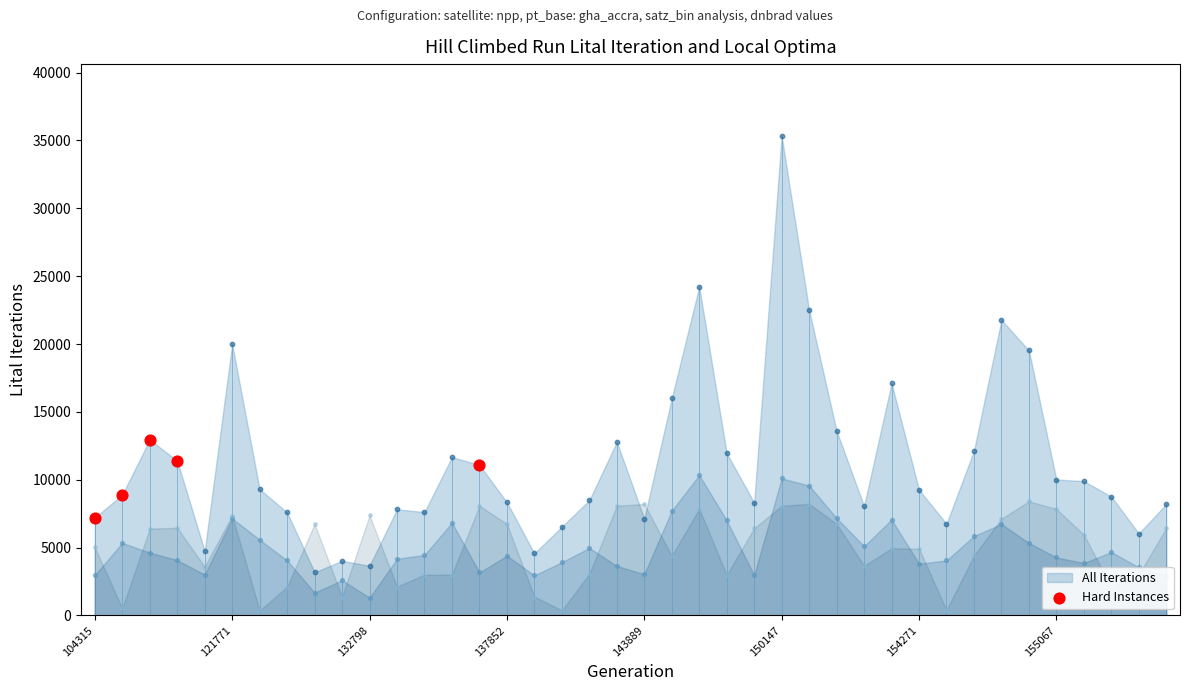

Which has a higher value, 143889 or 137852?

137852